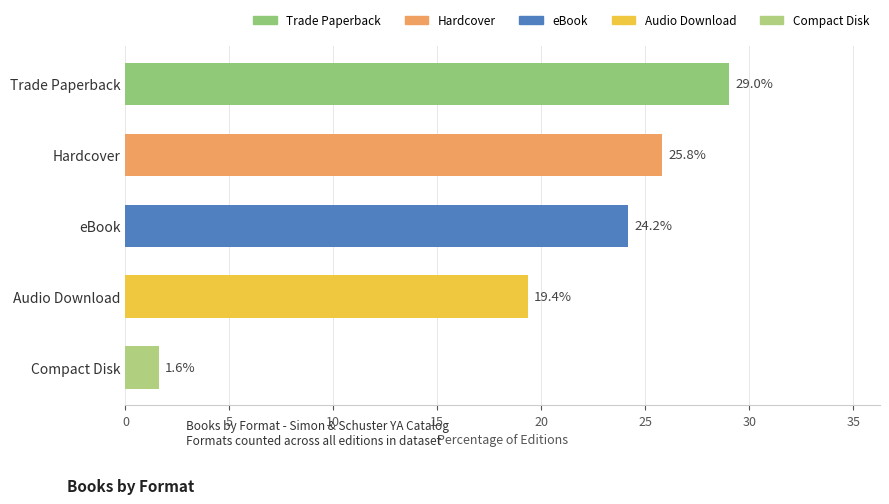

What is the sum of all values?

100.0